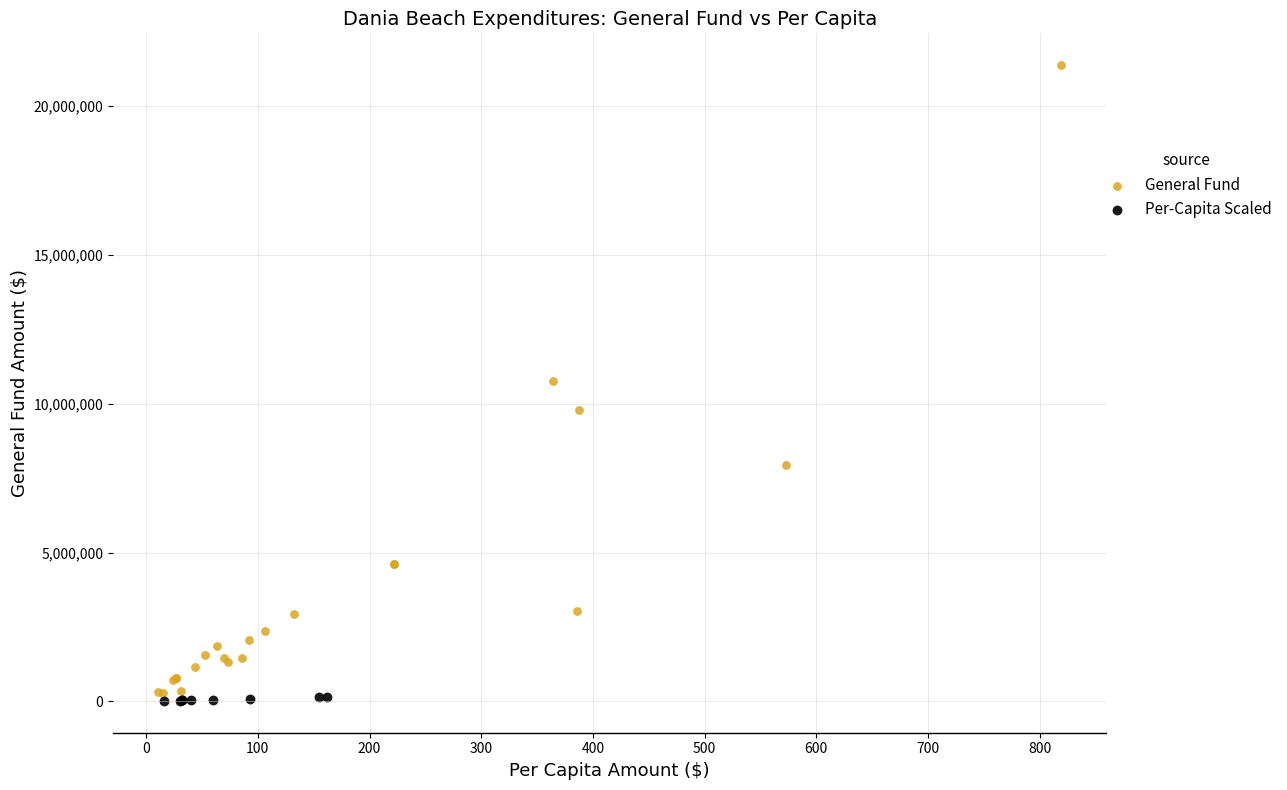

What are all the series names shown in the legend?

General Fund, Per-Capita Scaled